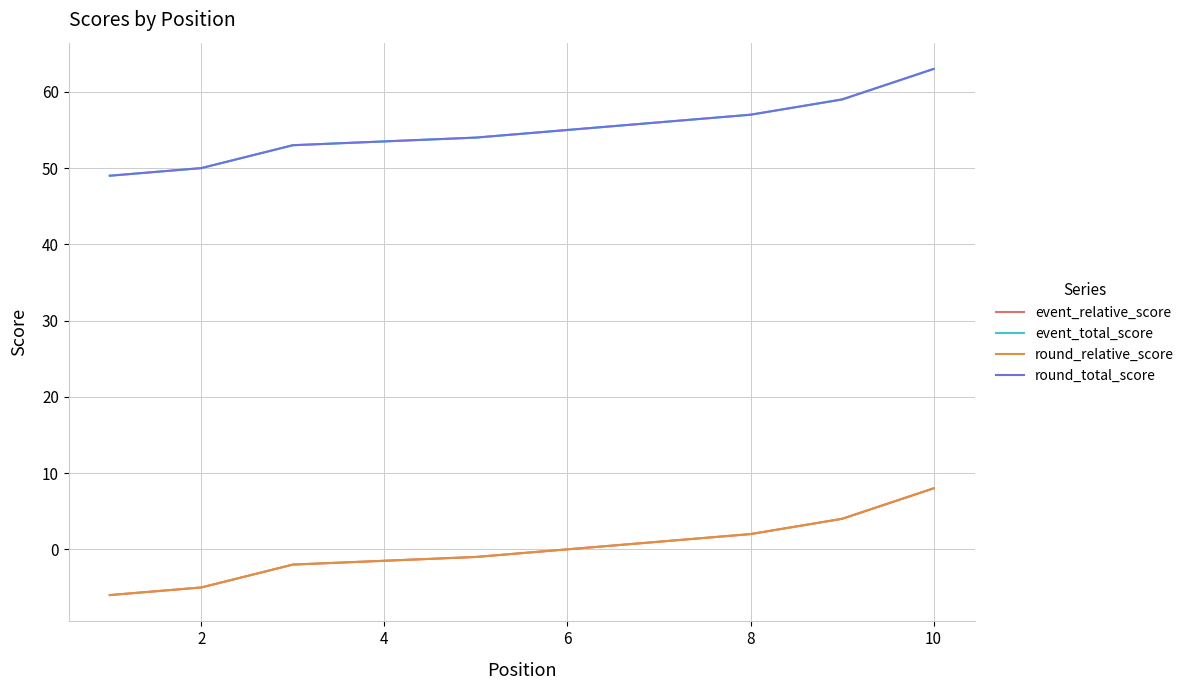

How many values in the event_relative_score series exceed -1?

3